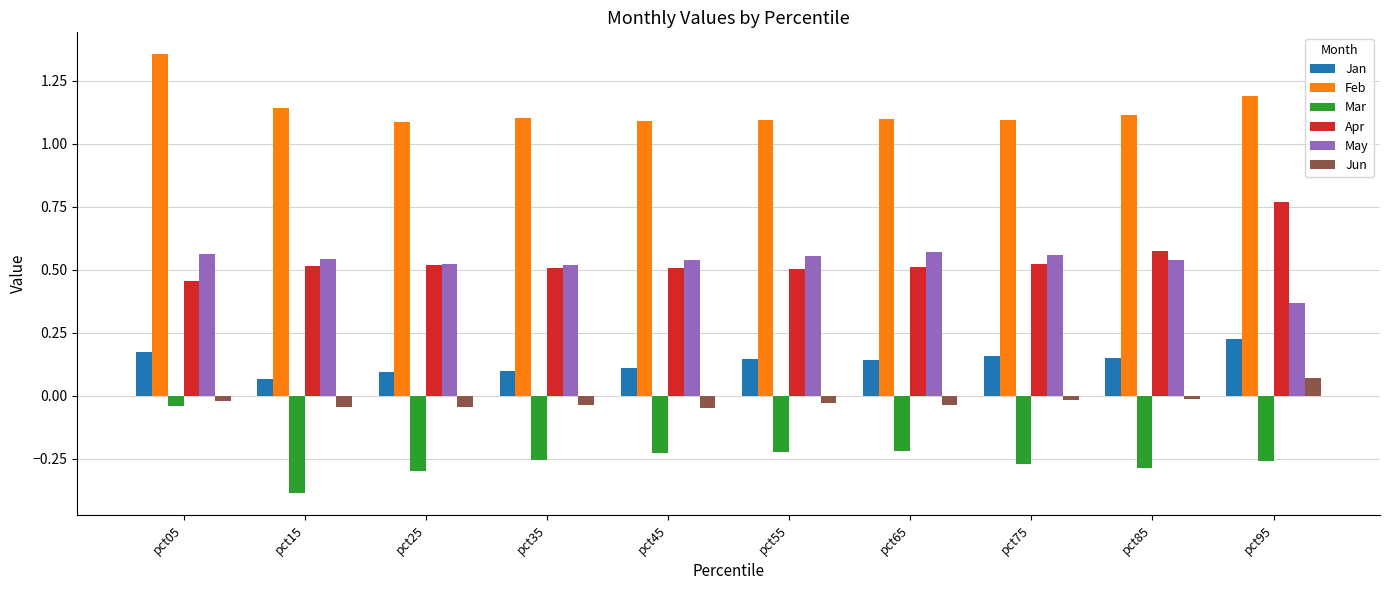

Does the chart contain any negative values?

Yes